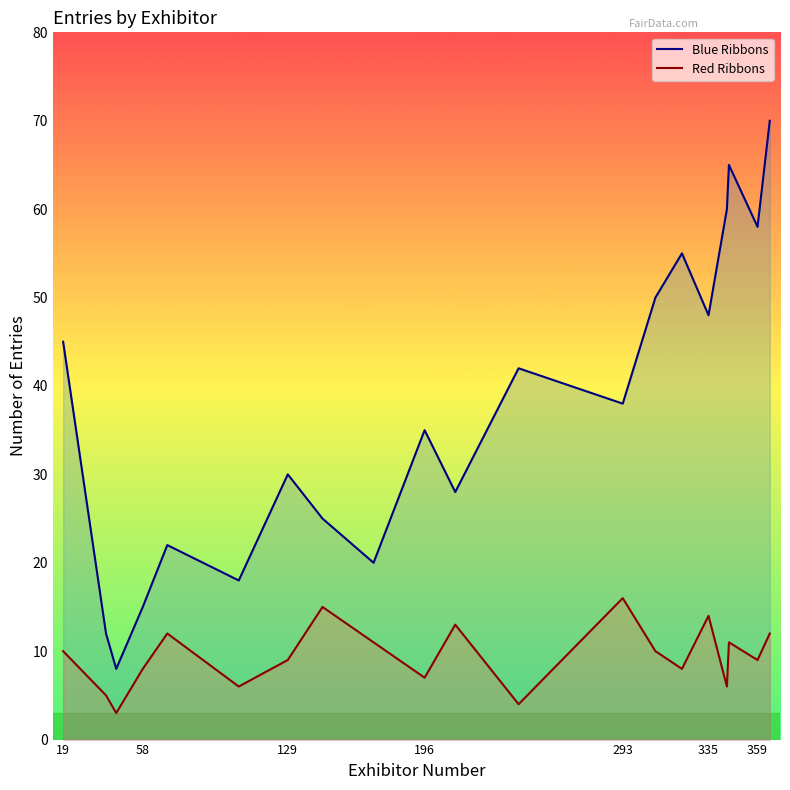

The Blue Ribbons series shows 30 at 129. True or false?

True